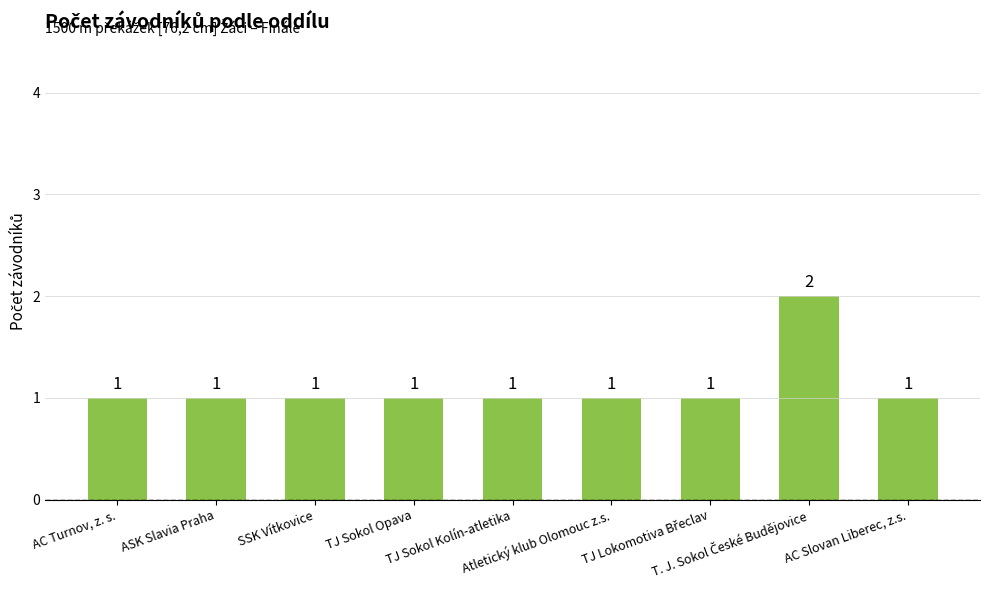

Are the bars horizontal?

No